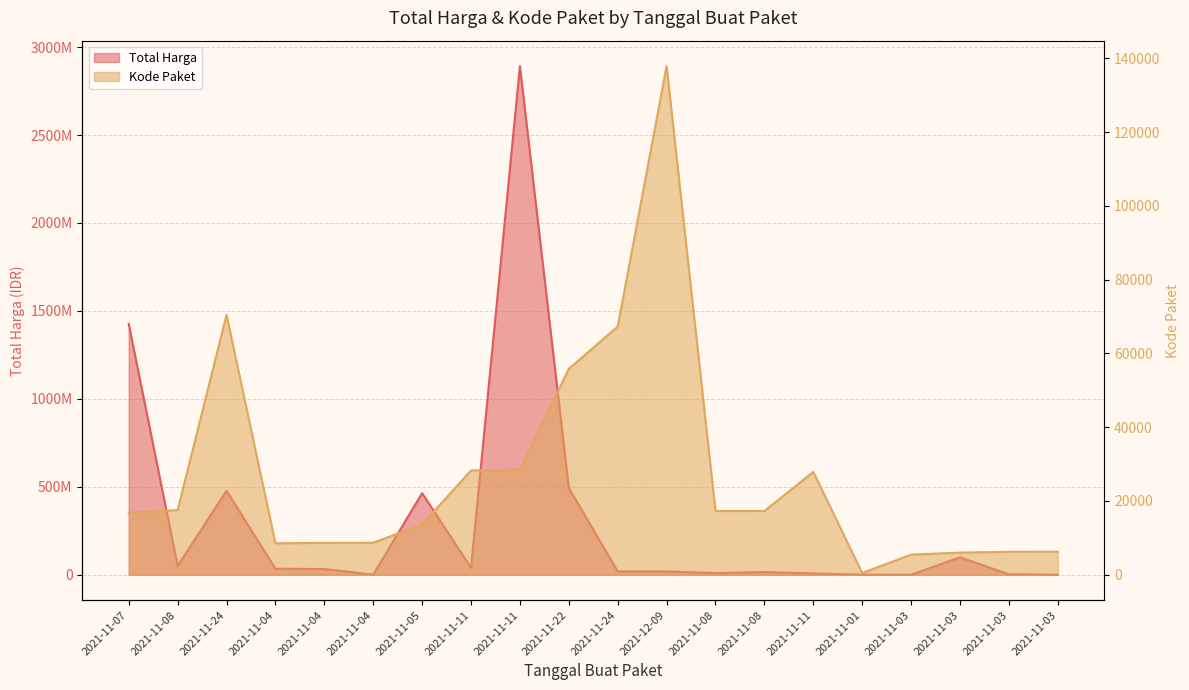

Which category has the highest value across all series?

2021-11-11